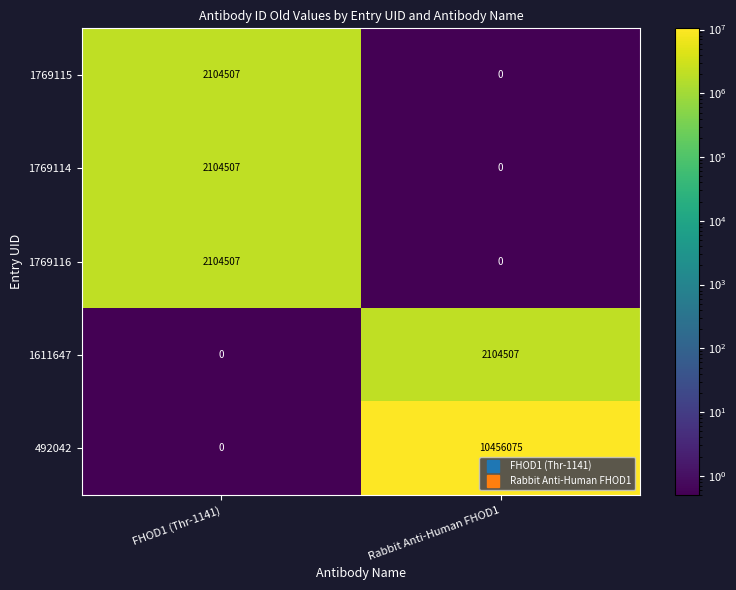

At which category does the chart reach its peak across all series?

Rabbit Anti-Human FHOD1